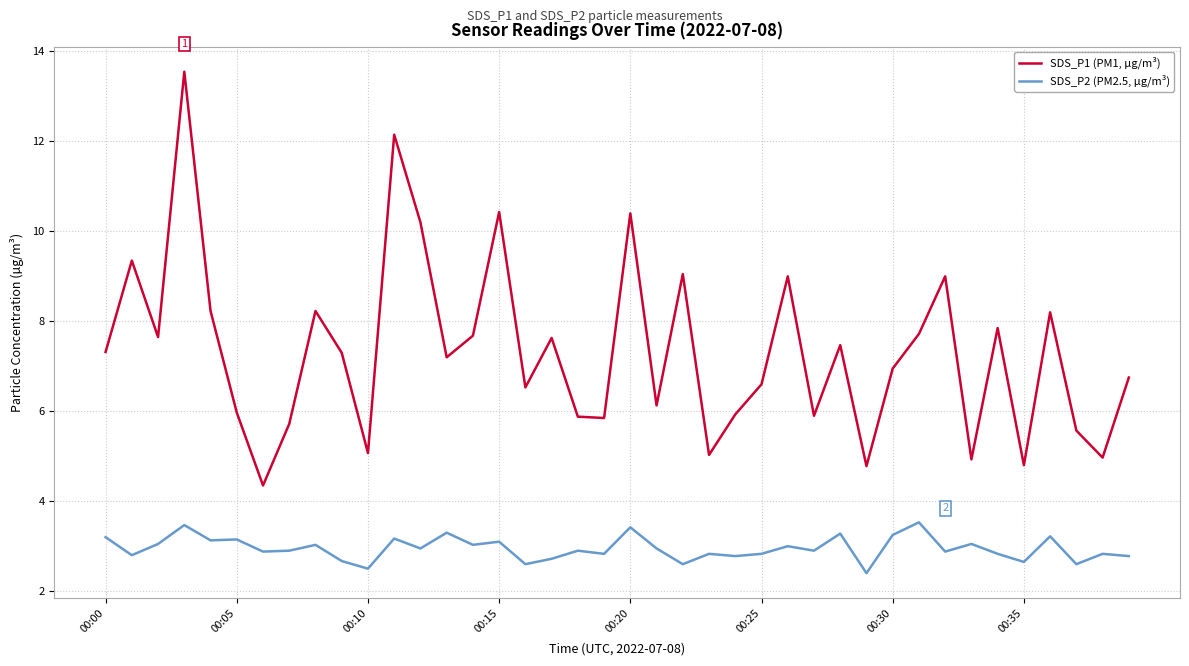

Which series has the widest spread of values?

SDS_P1 (PM1, µg/m³)